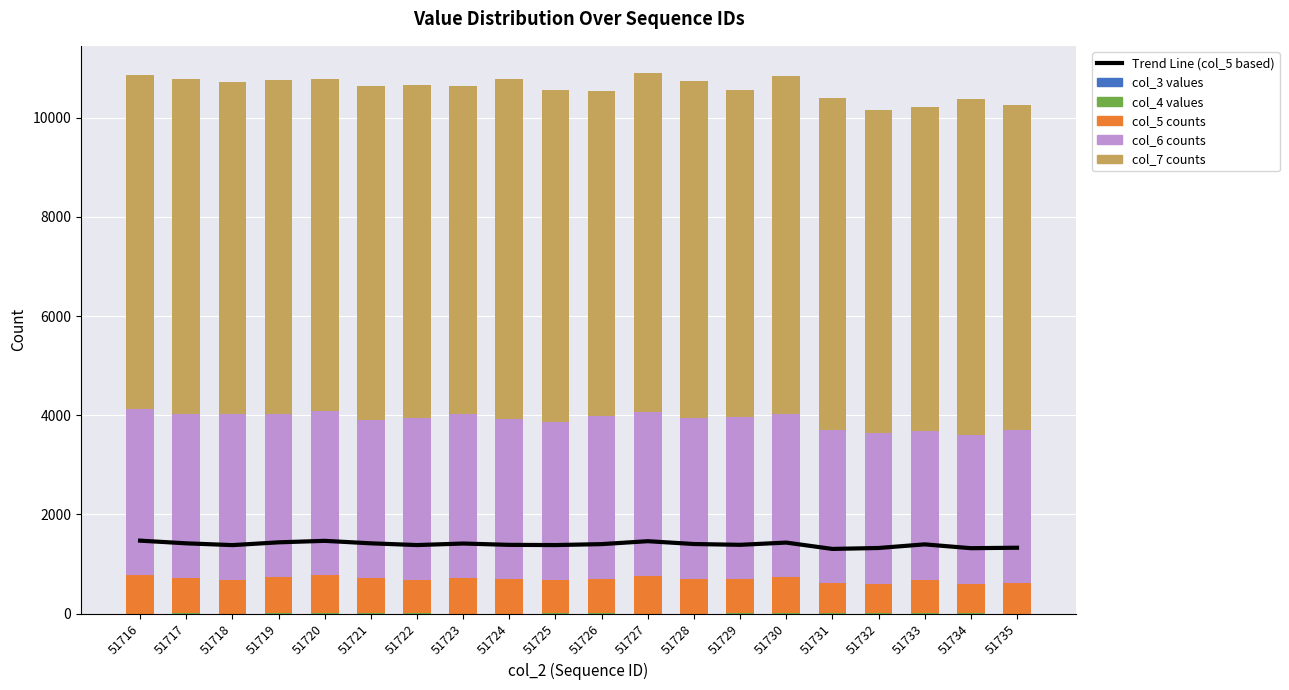

How many values in the col_4 values series are below 4?

10